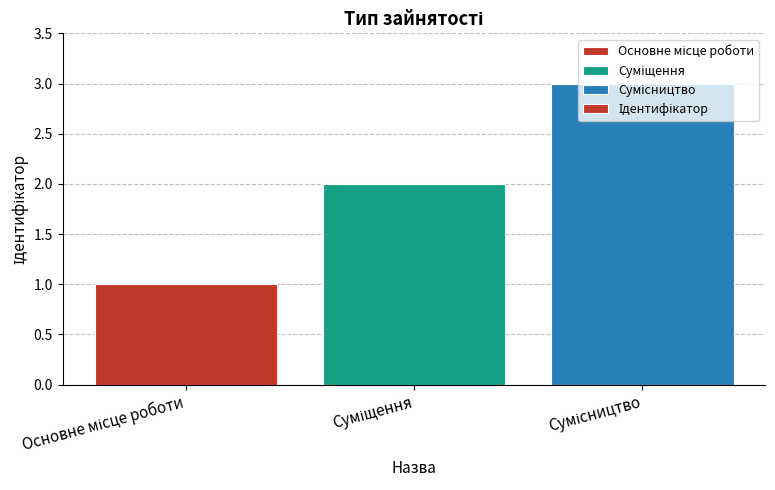

What is the maximum value shown in the chart?

3